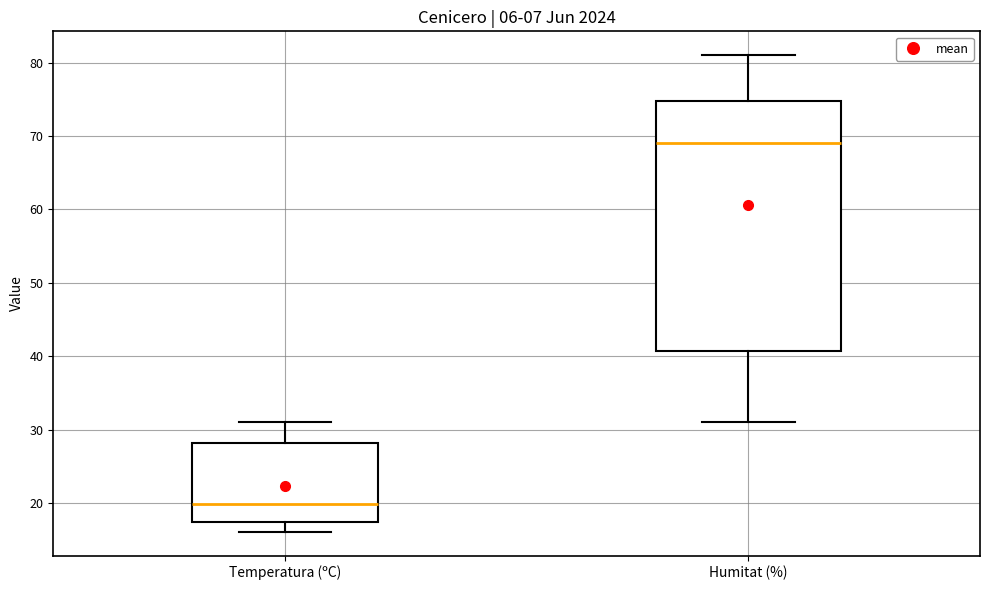

Which box's median line is the lowest?

Temperatura (ºC)